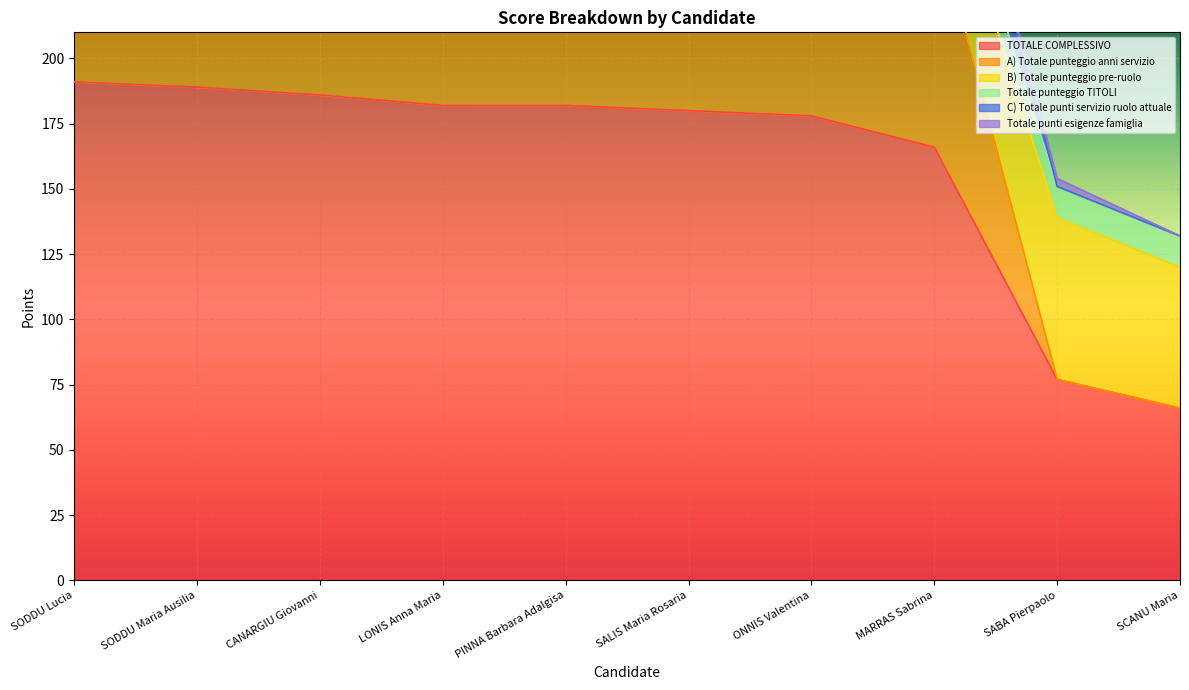

What position from the right is CANARGIU Giovanni?

8